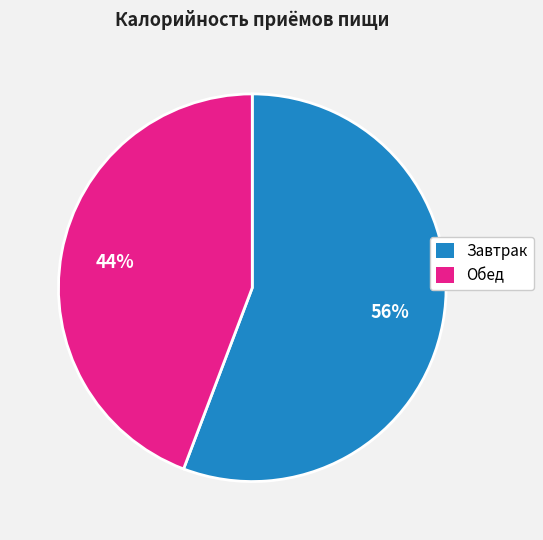

Combined, do Обед and Завтрак account for over 50%?

Yes